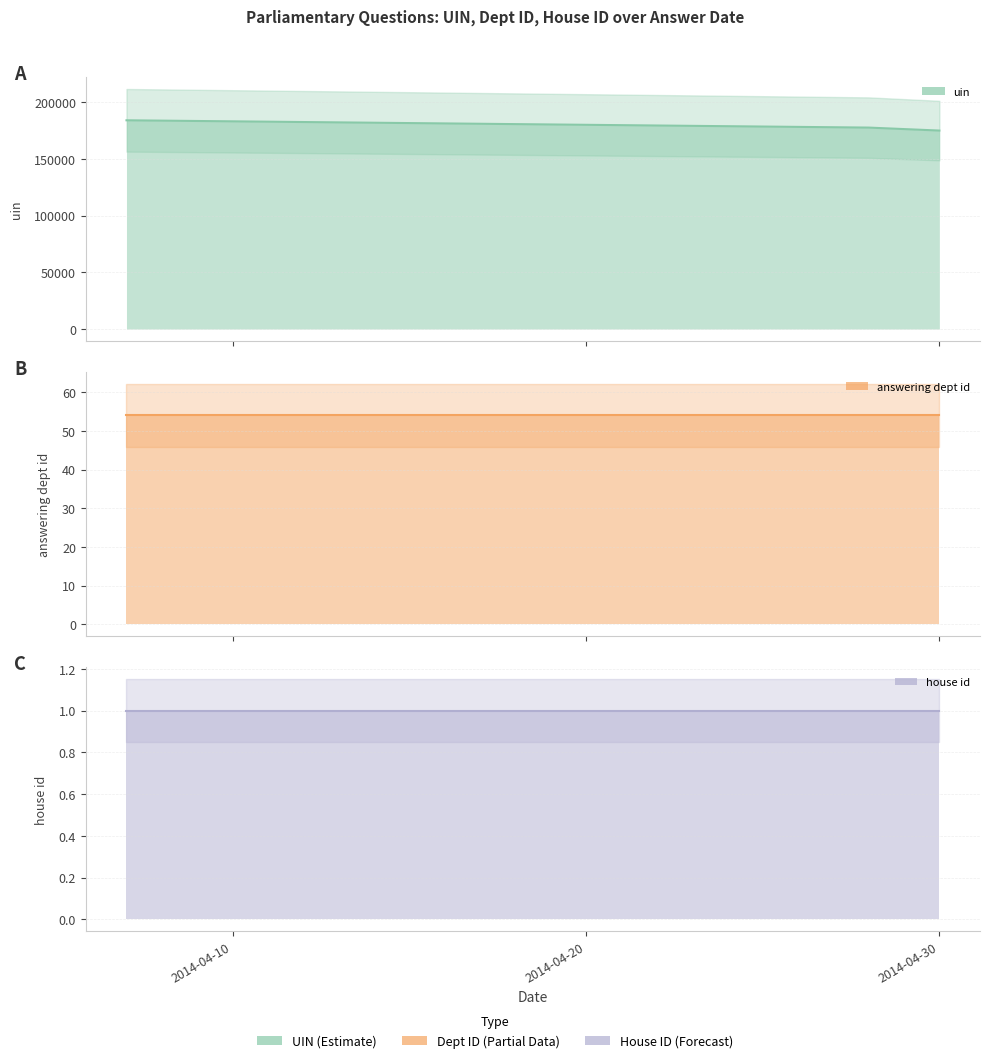

What is the maximum value shown in the chart?

183913